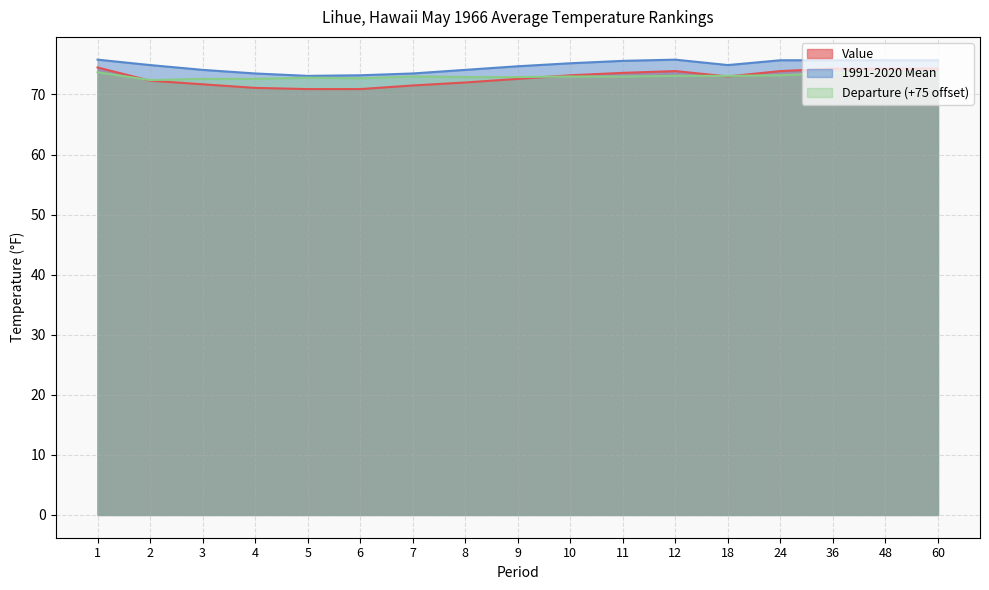

Where is the first local maximum for 1991-2020 Mean?

12